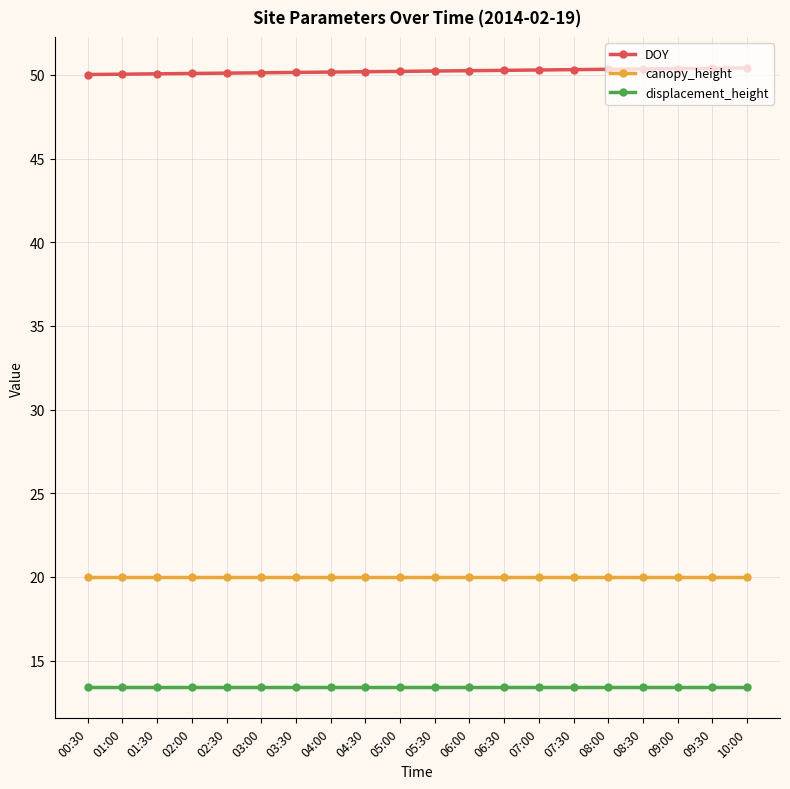

What is the value of the DOY point at the 9th from the left?

50.2